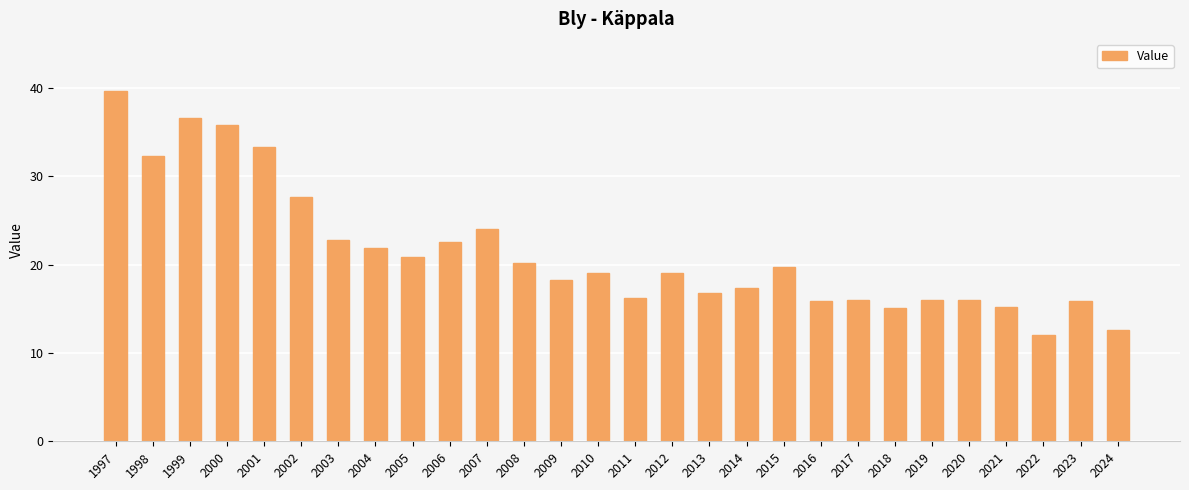

What is the difference between the maximum and second lowest values?

27.0